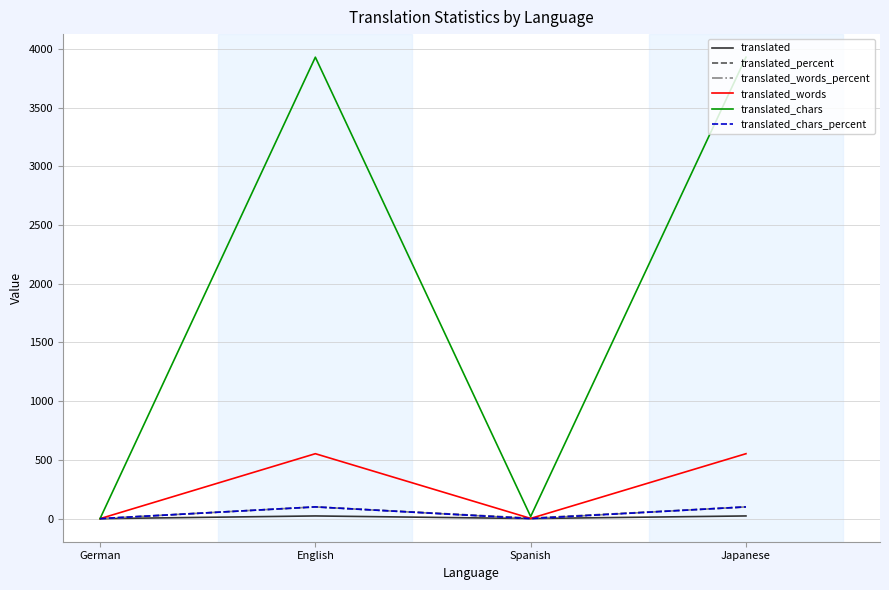

What is the difference between the maximum and minimum values in the translated_chars_percent series?

100.0